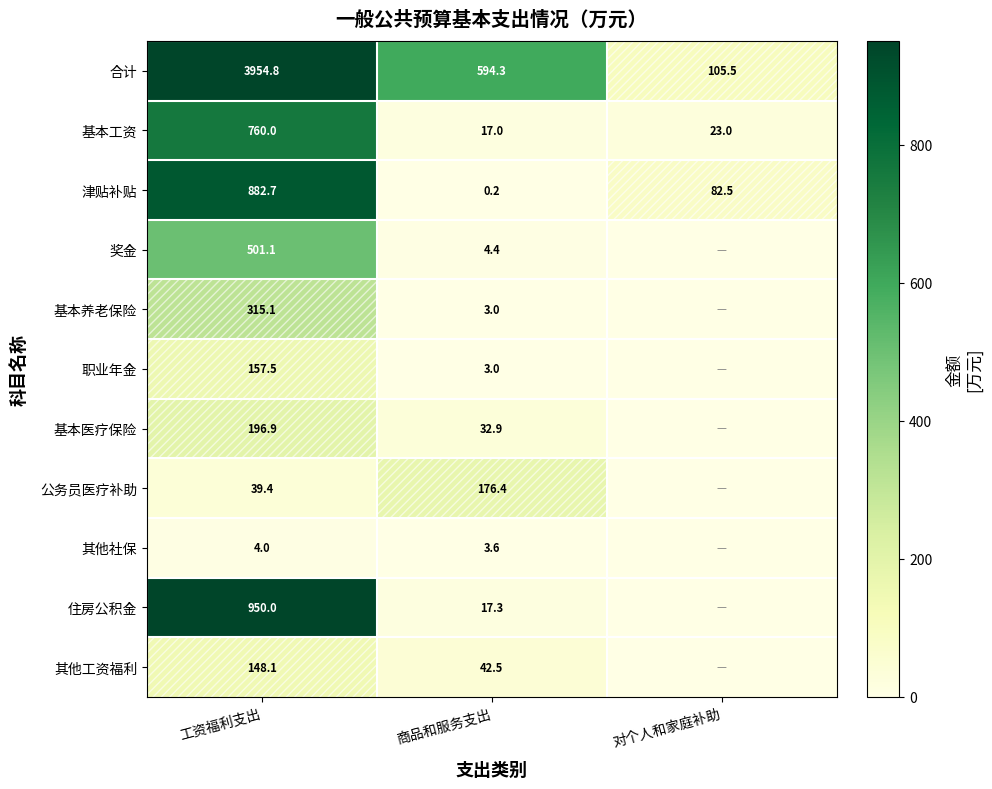

Where does the 津贴补贴 series first go above 82?

工资福利支出